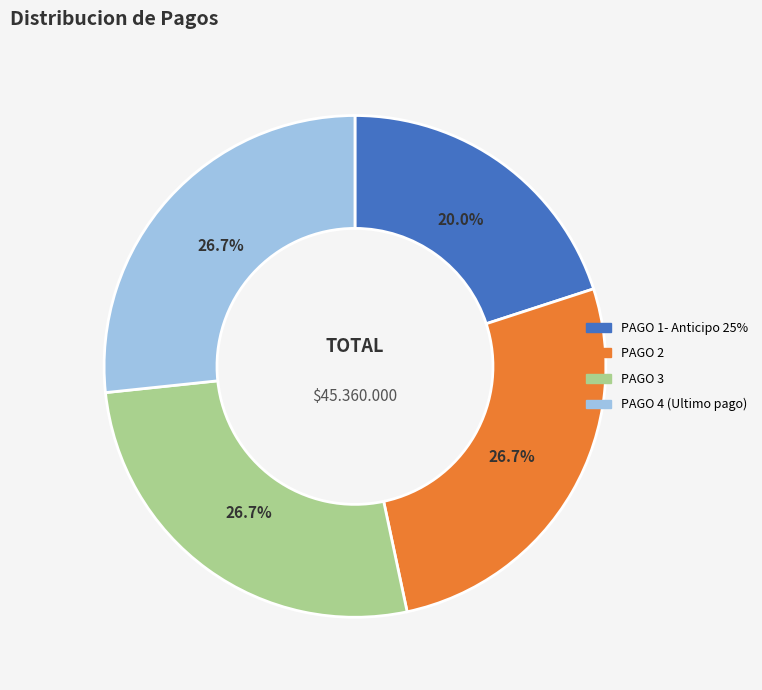

Is there any slice that represents more than half of the pie?

No